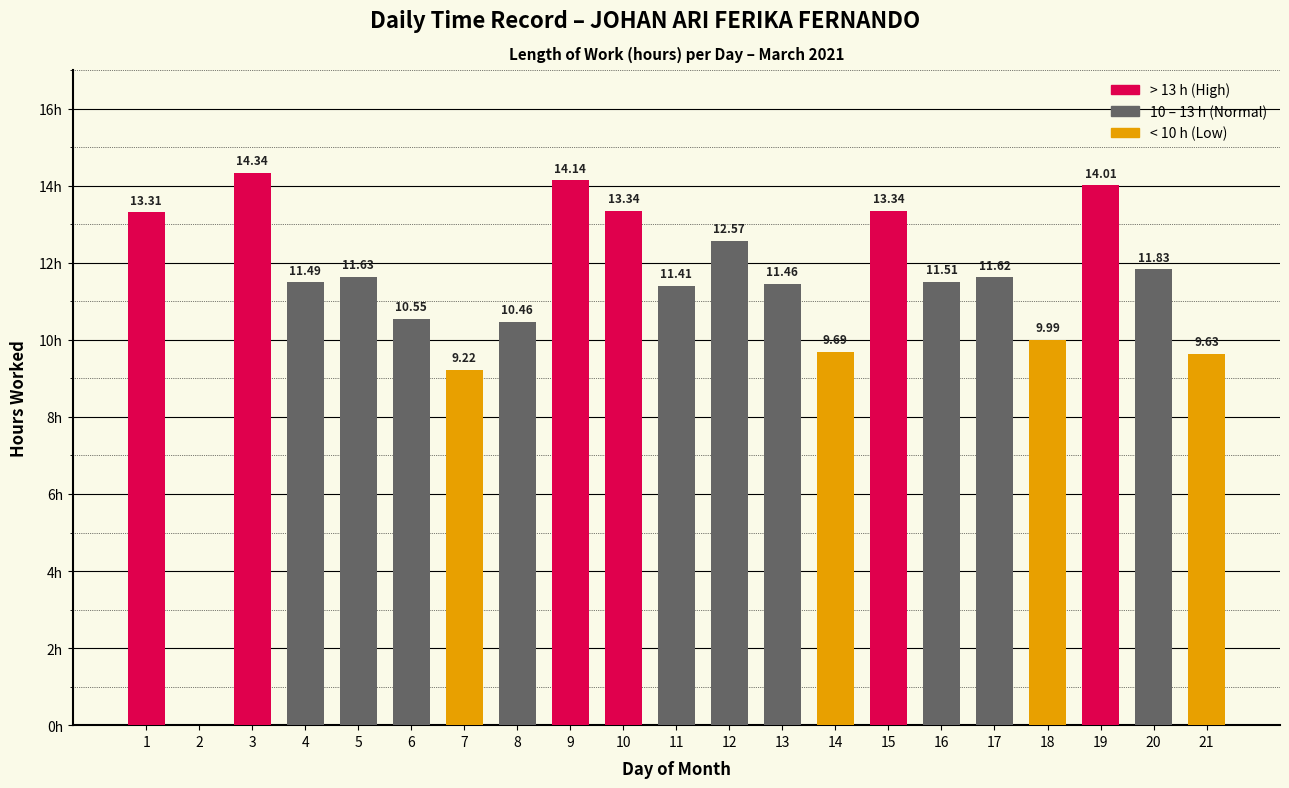

What is the maximum value shown in the chart?

14.3